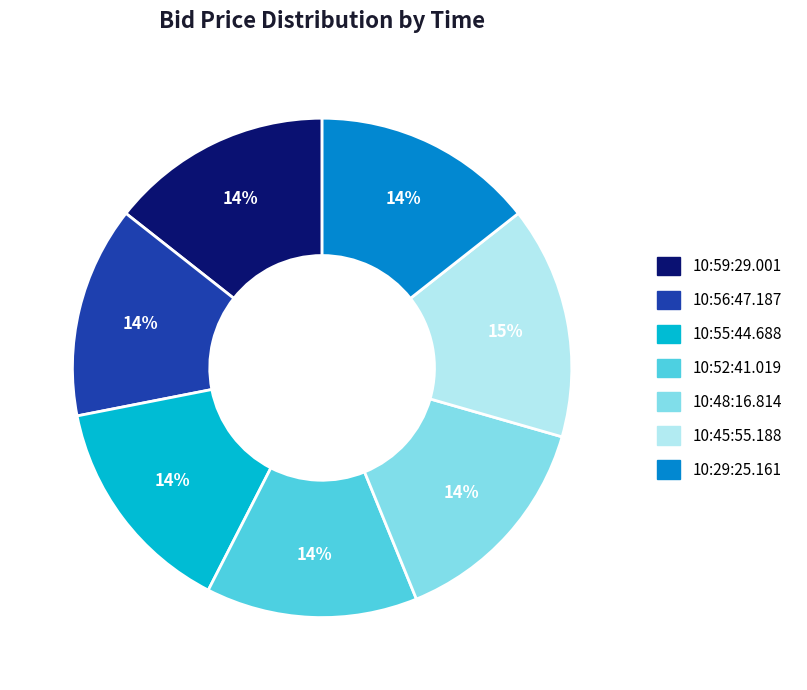

Which slice is the largest?

10:45:55.188